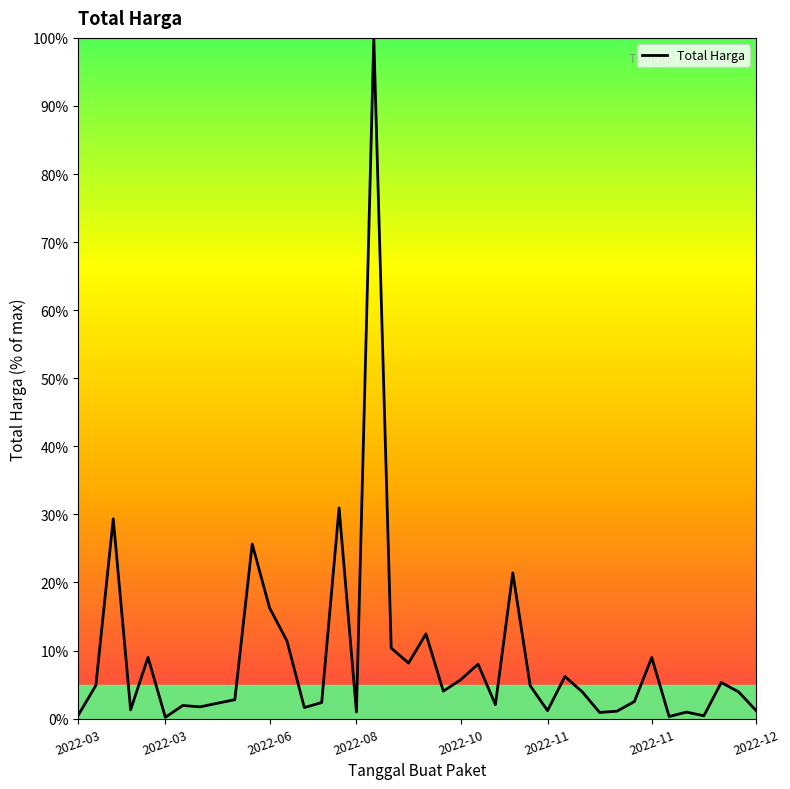

Is this an area chart (filled region under the line)?

No